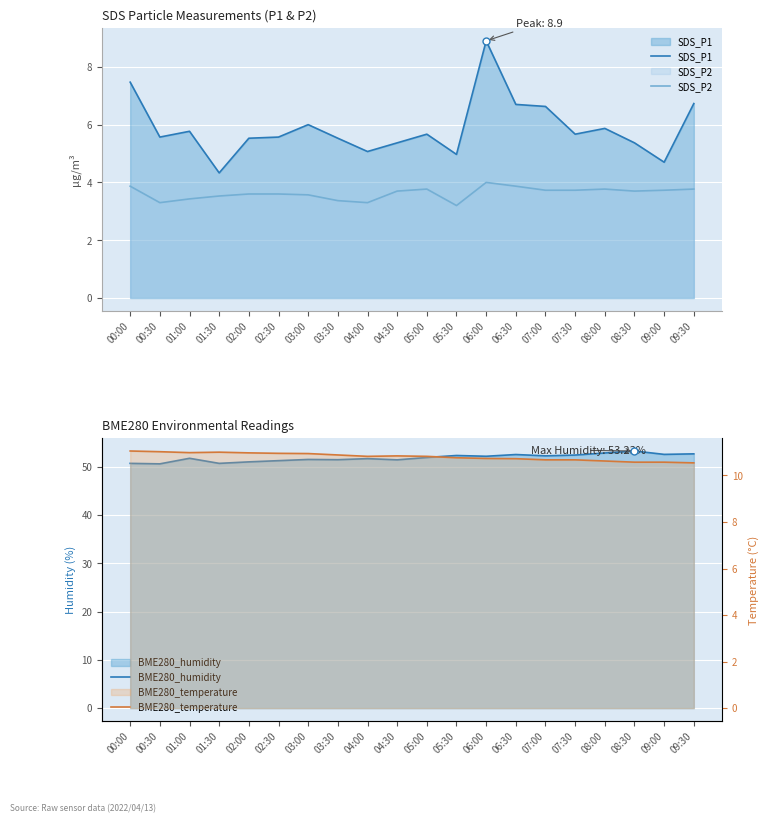

At 00:00, list the series in order from smallest to largest.

SDS_P2, SDS_P1, BME280_temperature, BME280_humidity